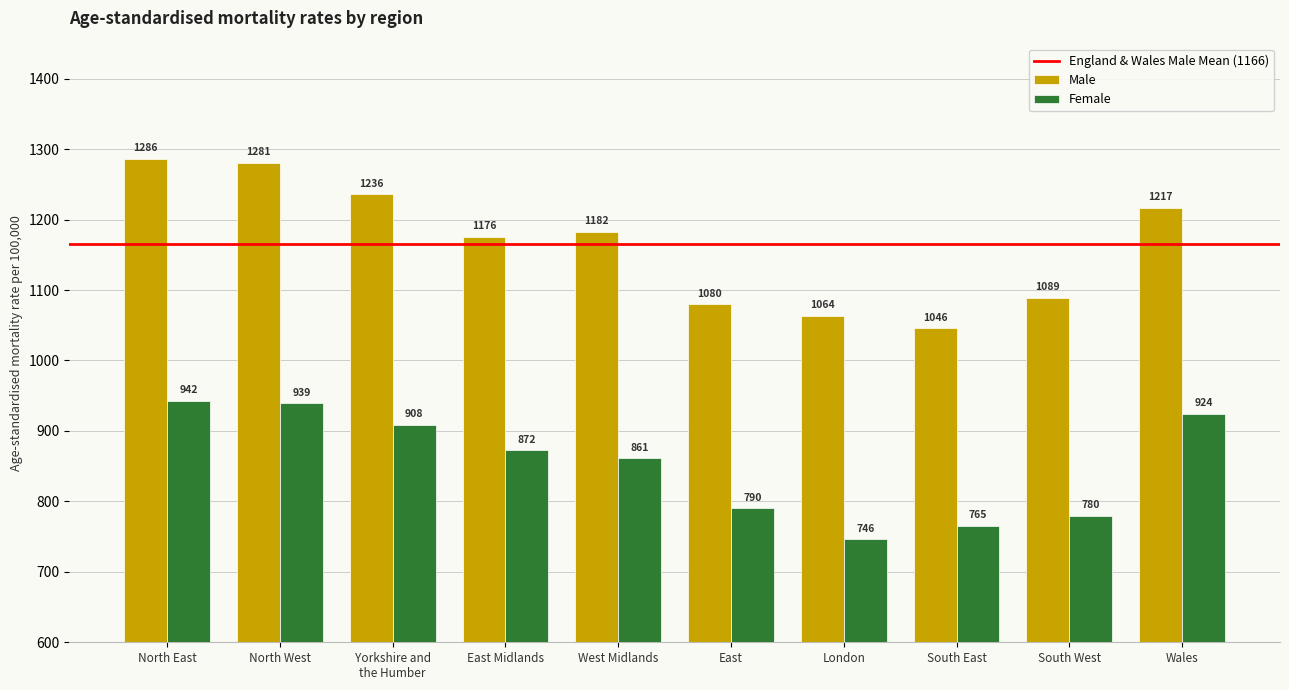

List the series in order of their overall mean, lowest first.

Female, Male